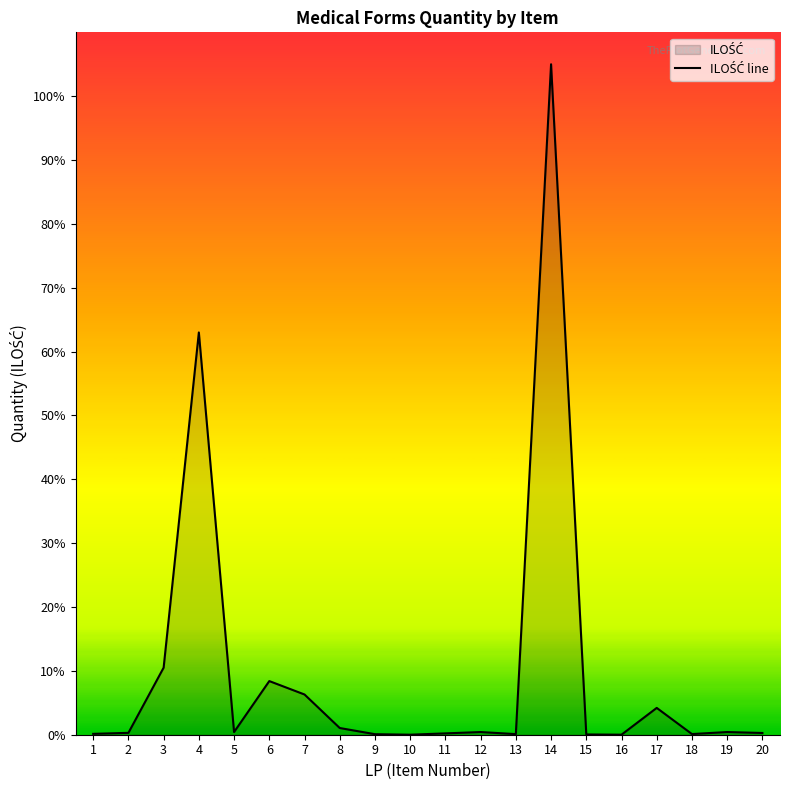

List the labels in order of value, smallest first.

10, 16, 15, 9, 13, 18, 1, 11, 20, 2, 5, 12, 19, 8, 17, 7, 6, 3, 4, 14